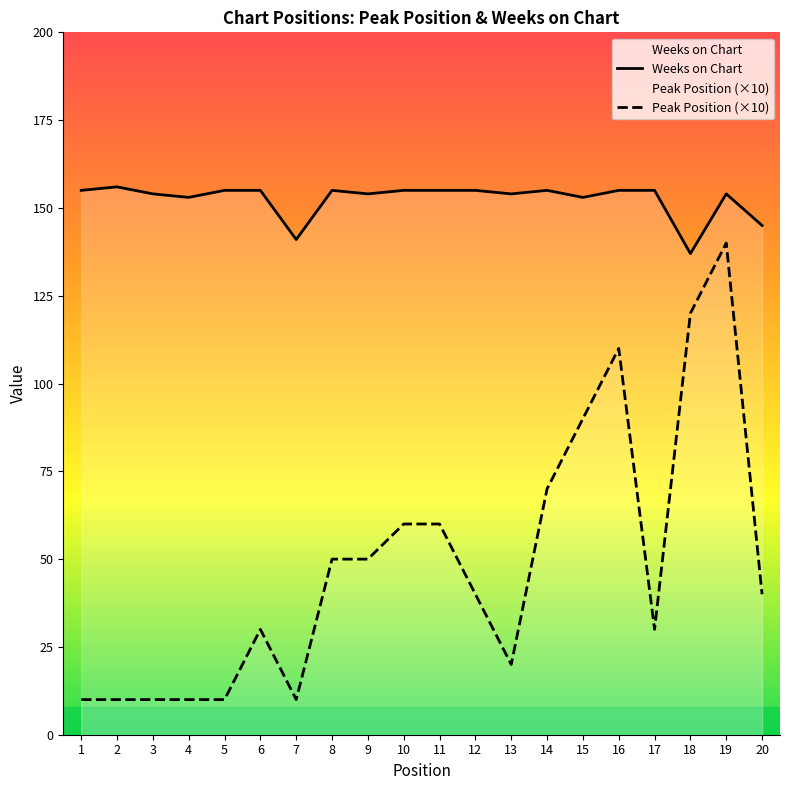

What is the sum of all Peak Position (×10) values?

970